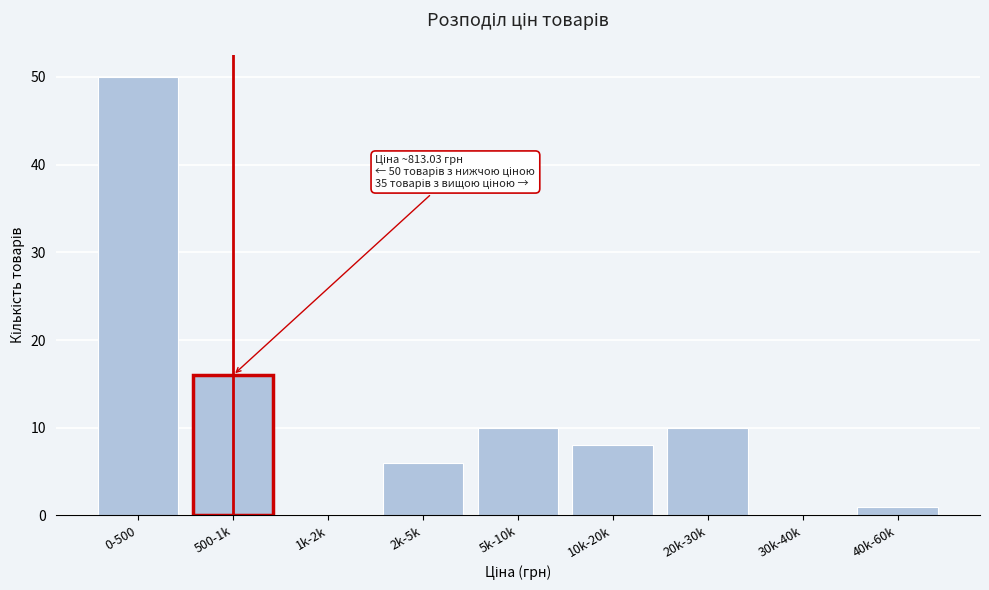

Reading right to left, what are all the values shown in this chart?

40k-60k=1	30k-40k=0	20k-30k=10	10k-20k=8	5k-10k=10	2k-5k=6	1k-2k=0	500-1k=16	0-500=50